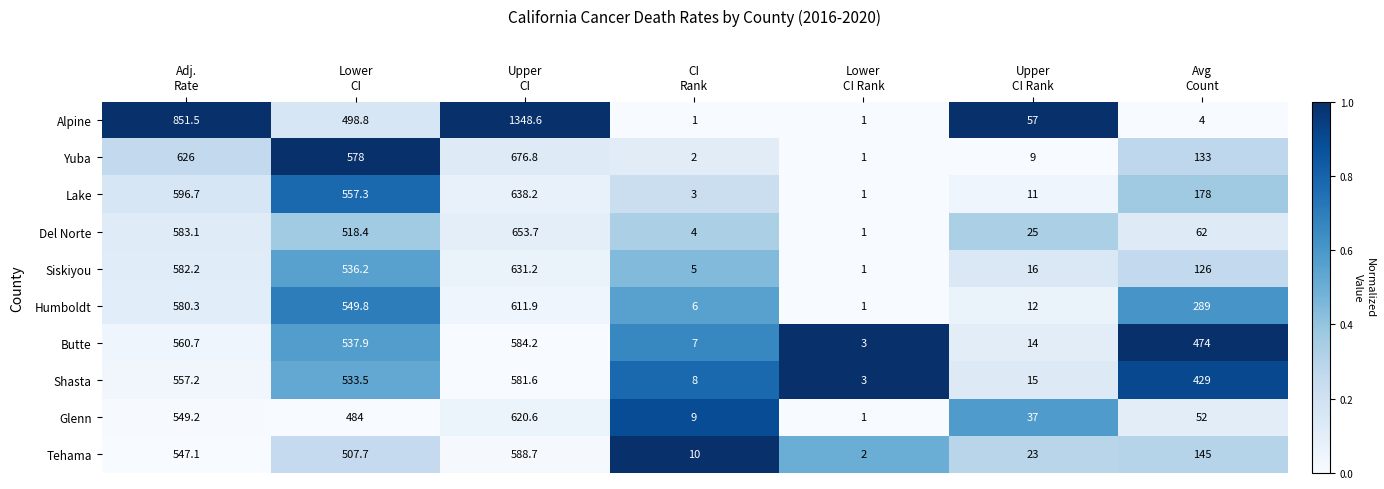

List the series in order of their peak value, lowest first.

Shasta, Butte, Tehama, Humboldt, Glenn, Siskiyou, Lake, Del Norte, Yuba, Alpine